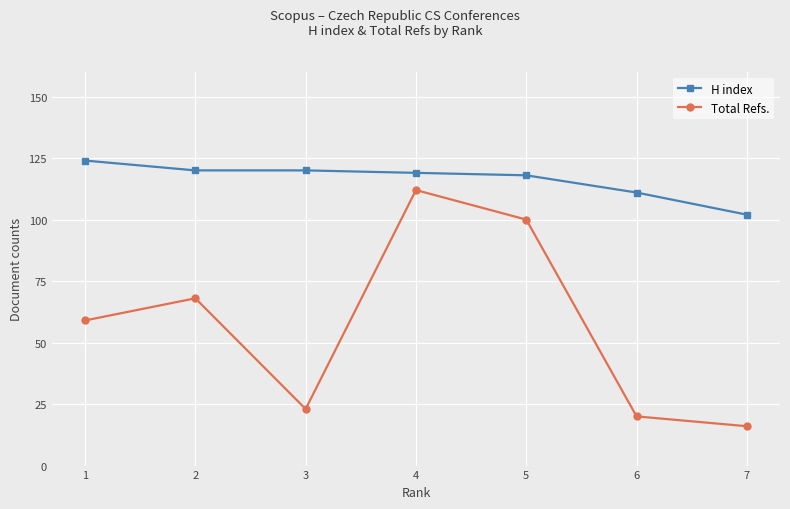

What is the average value of the H index series?

116